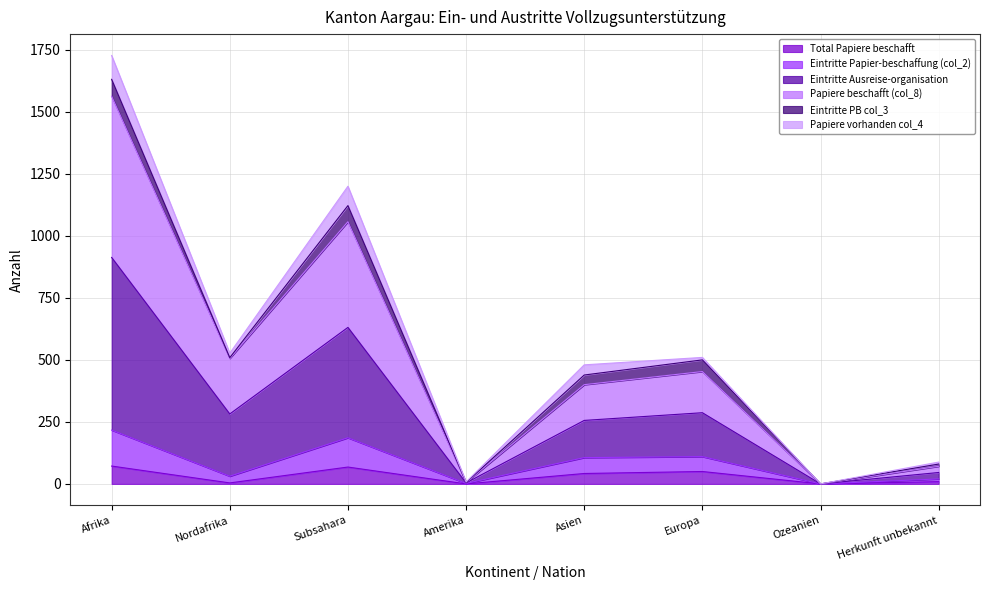

What is the highest value of the Total Papiere beschafft series?

72